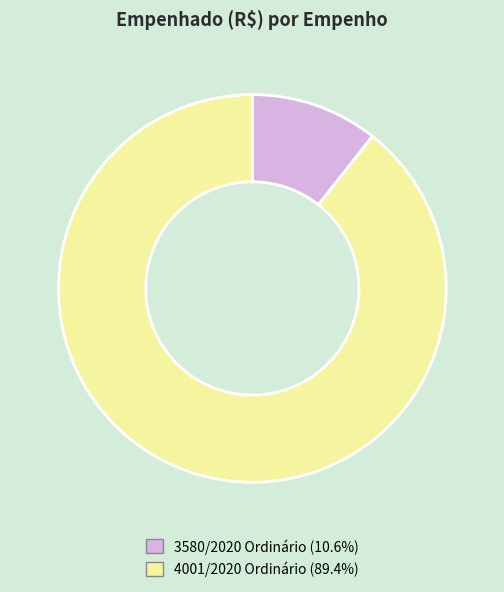

Combined, do 4001/2020 Ordinário and 3580/2020 Ordinário account for over 50%?

Yes